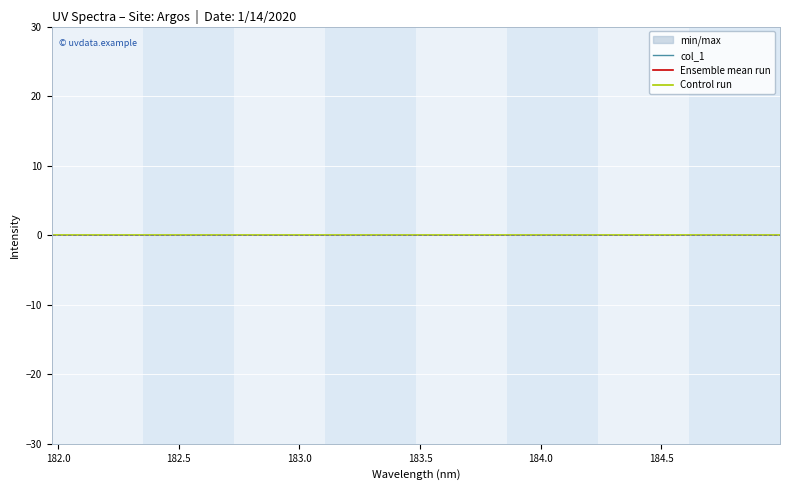

Count the number of categories in the chart.

24